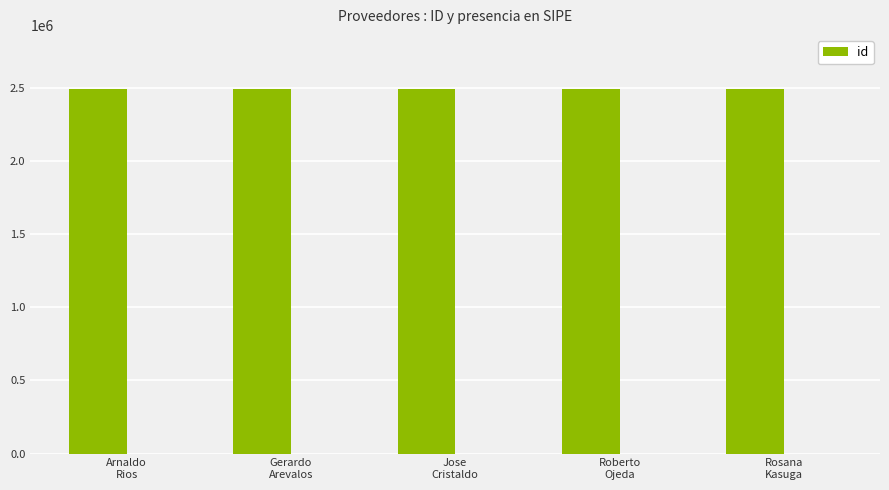

Read the value at Gerardo
Arevalos.

2491199